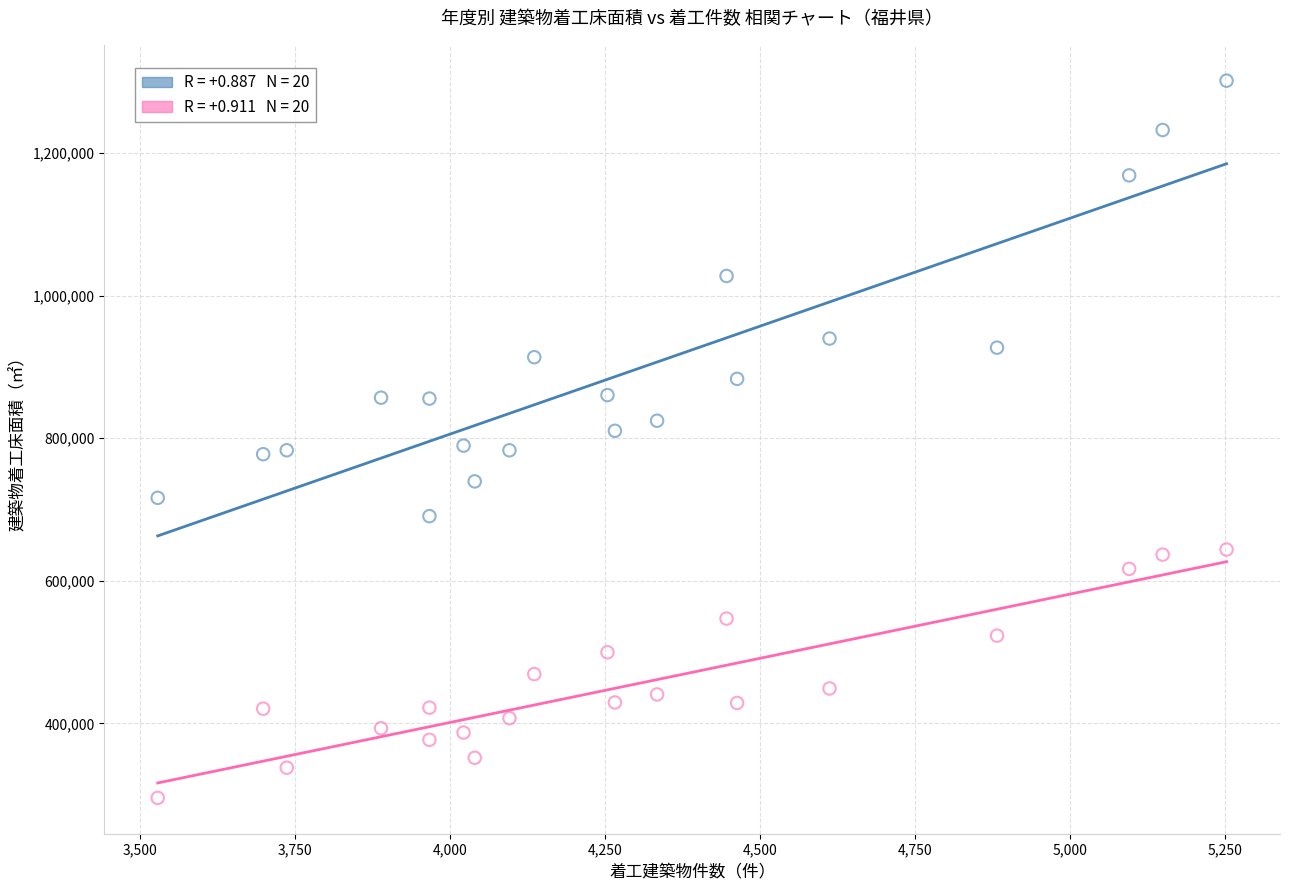

Across all data points, what is the range of Y values (max minus min)?

1005763